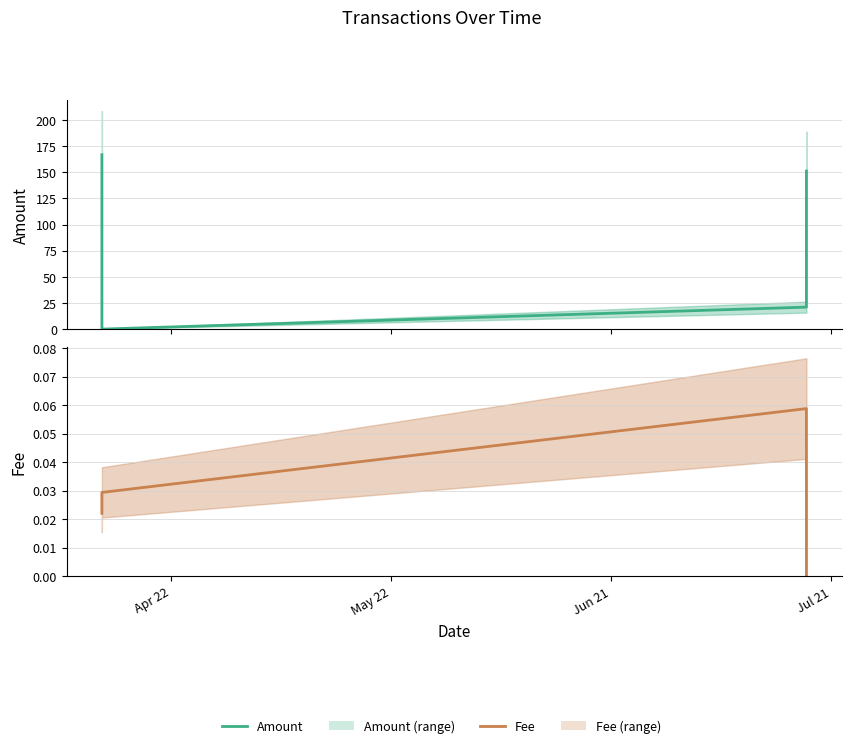

Which category has the lowest value in the Fee series?

Jul 21